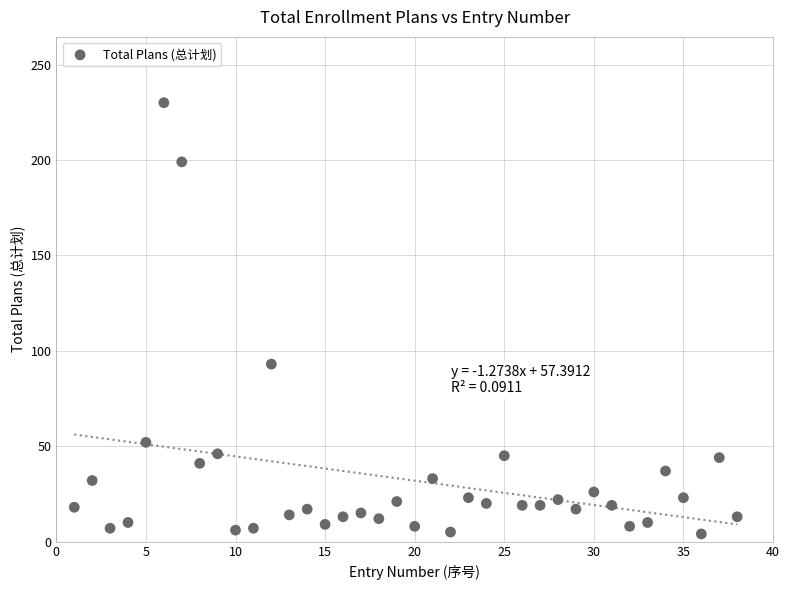

What Y value in the scatter plot is closest to 117?

93